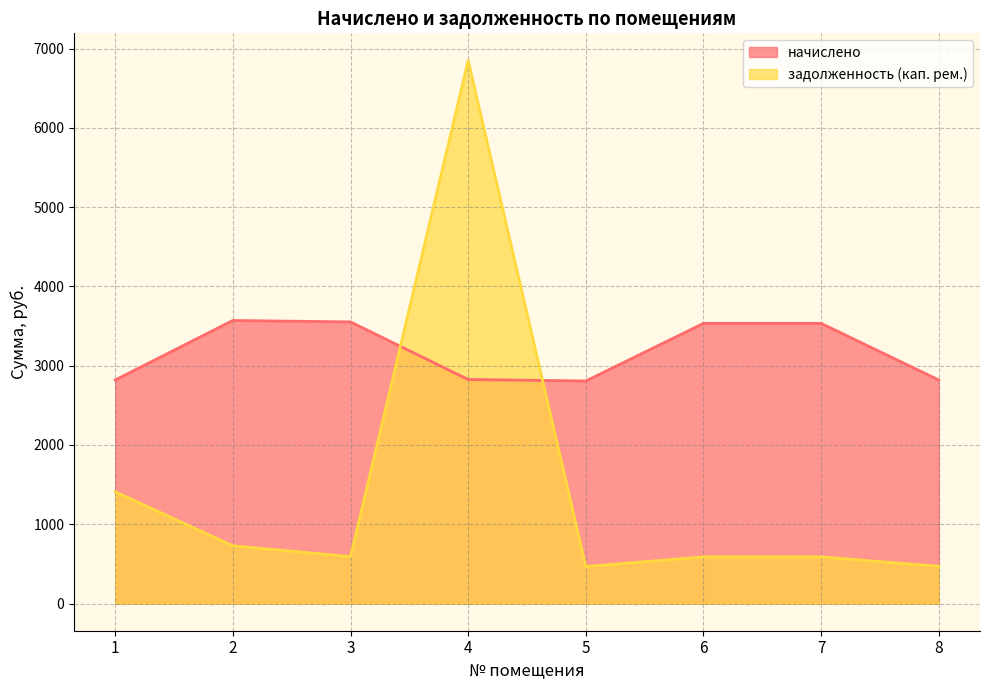

At 2, list the series in order from largest to smallest.

начислено, задолженность (кап. рем.)